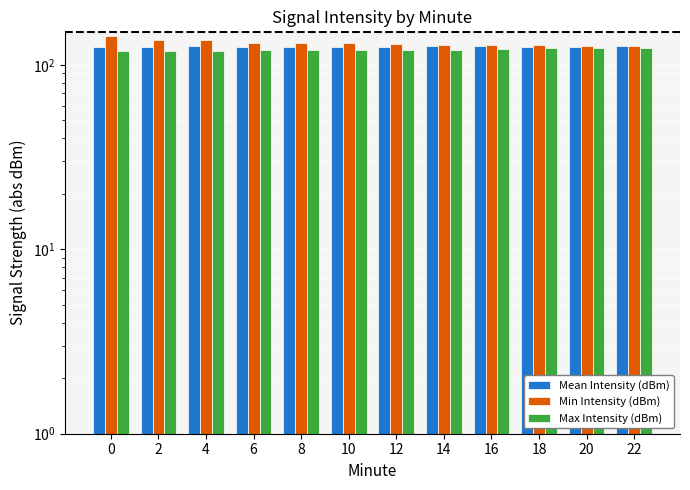

How many bars are there in total?

36